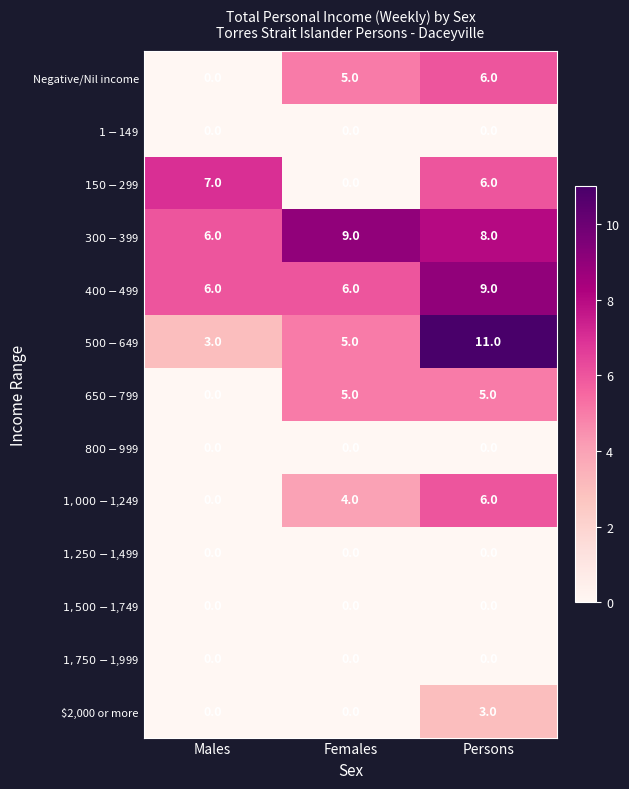

At which category is the sum across all series the highest?

Persons